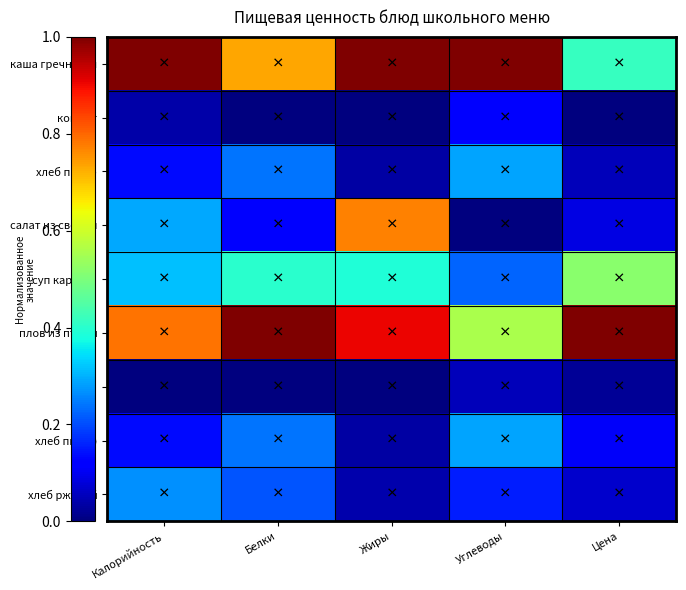

Reading left to right, transcribe all the data shown in this chart.

каша гречневая: Калорийность=1.0	Белки=0.7	Жиры=1.0	Углеводы=1.0	Цена=0.4
компот: Калорийность=0.0	Белки=0.0	Жиры=0.0	Углеводы=0.1	Цена=0.0
хлеб пш.(З): Калорийность=0.1	Белки=0.2	Жиры=0.0	Углеводы=0.3	Цена=0.1
салат из свеклы: Калорийность=0.3	Белки=0.1	Жиры=0.8	Углеводы=0.0	Цена=0.1
суп картоф.: Калорийность=0.3	Белки=0.4	Жиры=0.4	Углеводы=0.2	Цена=0.5
плов из птицы: Калорийность=0.8	Белки=1.0	Жиры=0.9	Углеводы=0.6	Цена=1.0
чай: Калорийность=0.0	Белки=0.0	Жиры=0.0	Углеводы=0.1	Цена=0.0
хлеб пш.(О): Калорийность=0.1	Белки=0.2	Жиры=0.0	Углеводы=0.3	Цена=0.1
хлеб ржаной: Калорийность=0.3	Белки=0.2	Жиры=0.0	Углеводы=0.2	Цена=0.1